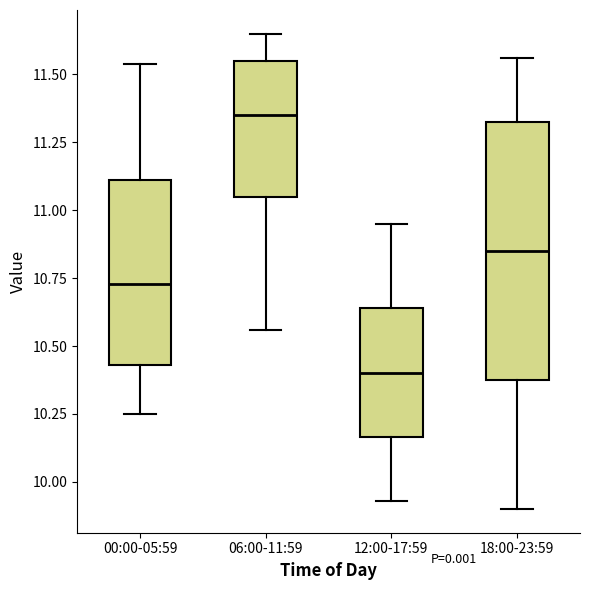

Comparing the boxes themselves (not the whiskers), which one is the tallest?

18:00-23:59